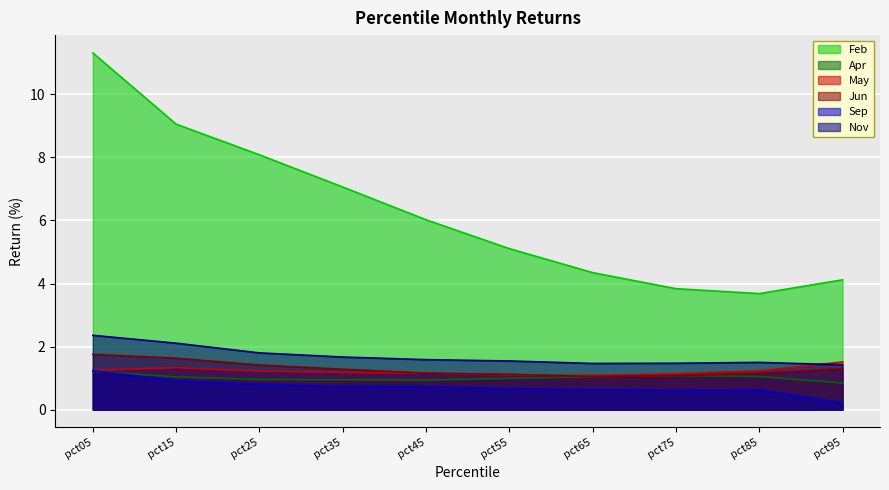

What is the maximum value shown in the chart?

11.3